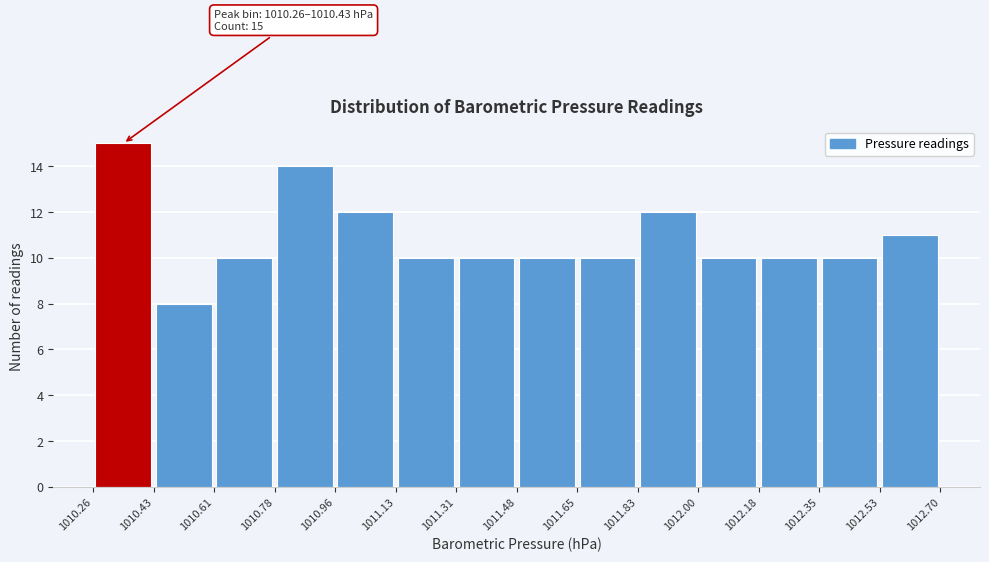

Over which range of the x-axis is the bar tallest?

1010.26 to 1010.43